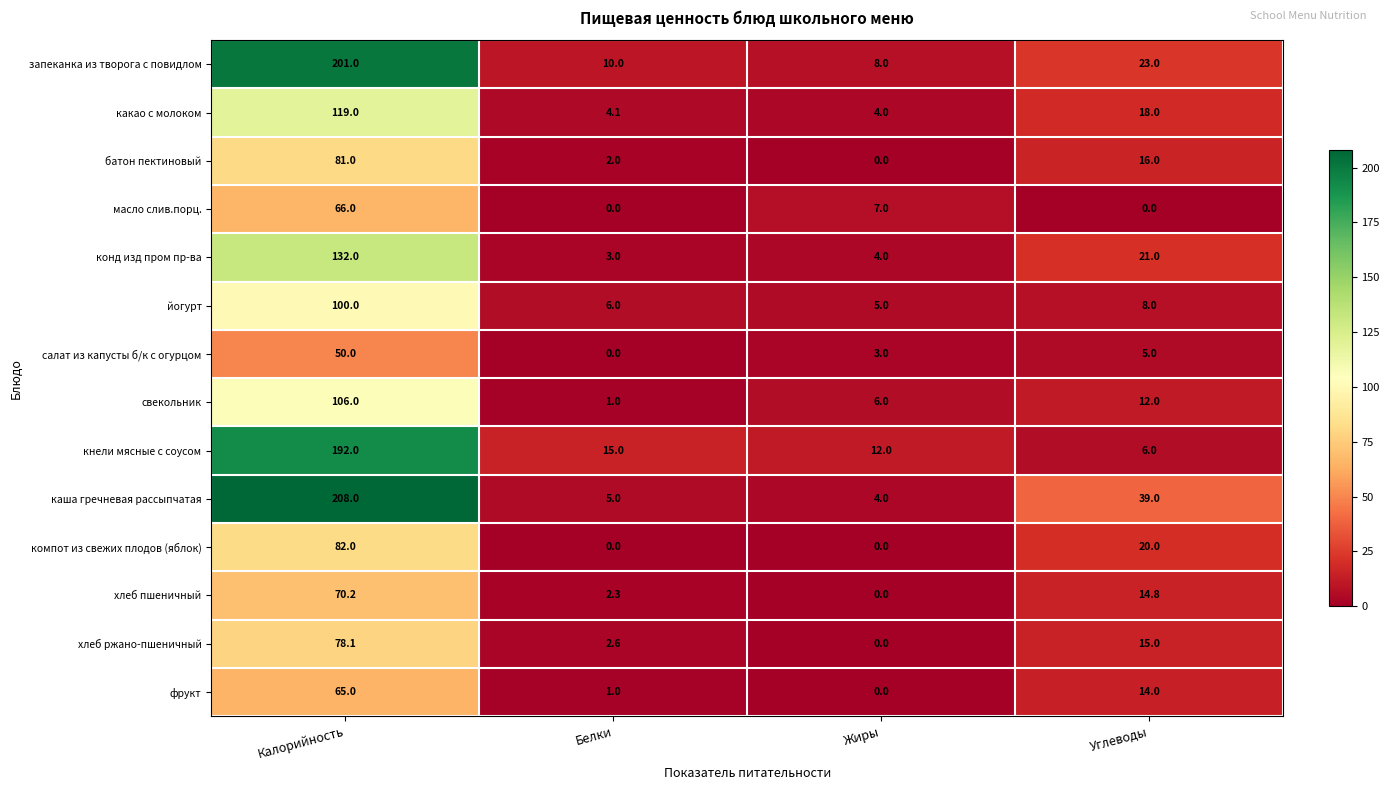

Rank the series by their maximum value, from lowest to highest.

салат из капусты б/к с огурцом, фрукт, масло слив.порц., хлеб пшеничный, хлеб ржано-пшеничный, батон пектиновый, компот из свежих плодов (яблок), йогурт, свекольник, какао с молоком, конд изд пром пр-ва, кнели мясные с соусом, запеканка из творога с повидлом, каша гречневая рассыпчатая